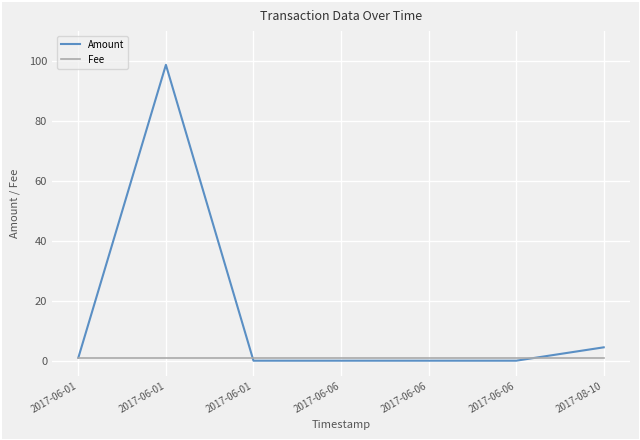

How many intersections are there between Amount and Fee?

2